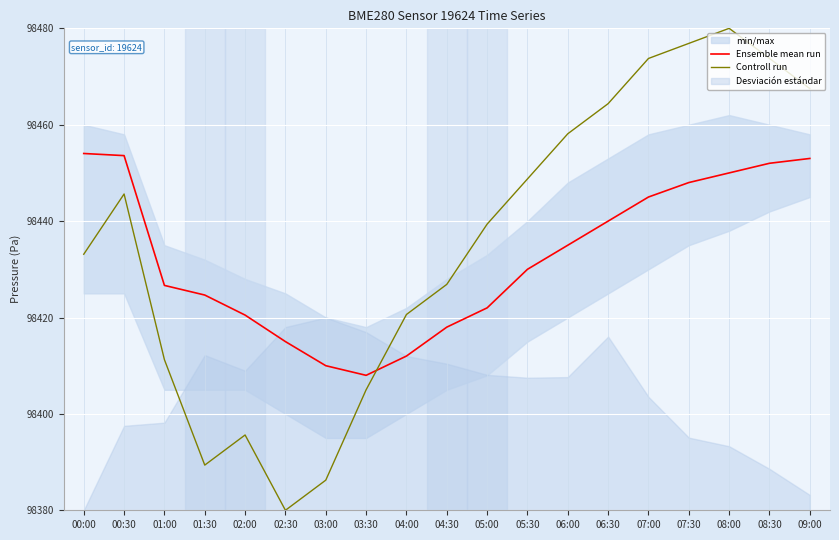

How many interior local peaks does the Controll run series have?

3